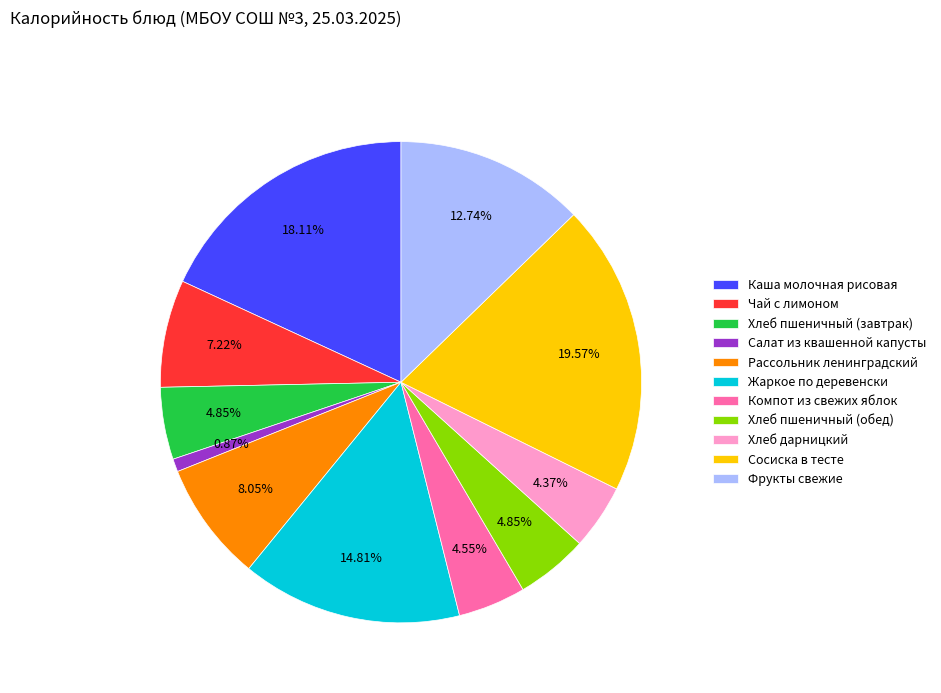

Which has a higher value, Хлеб пшеничный (завтрак) or Рассольник ленинградский?

Рассольник ленинградский